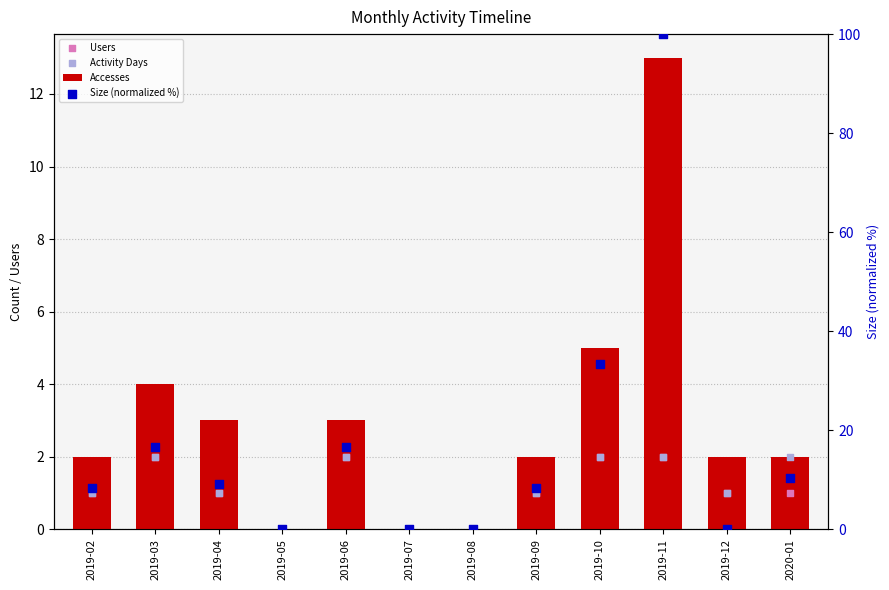

What is the total value across all series at 2019-02?

12.3